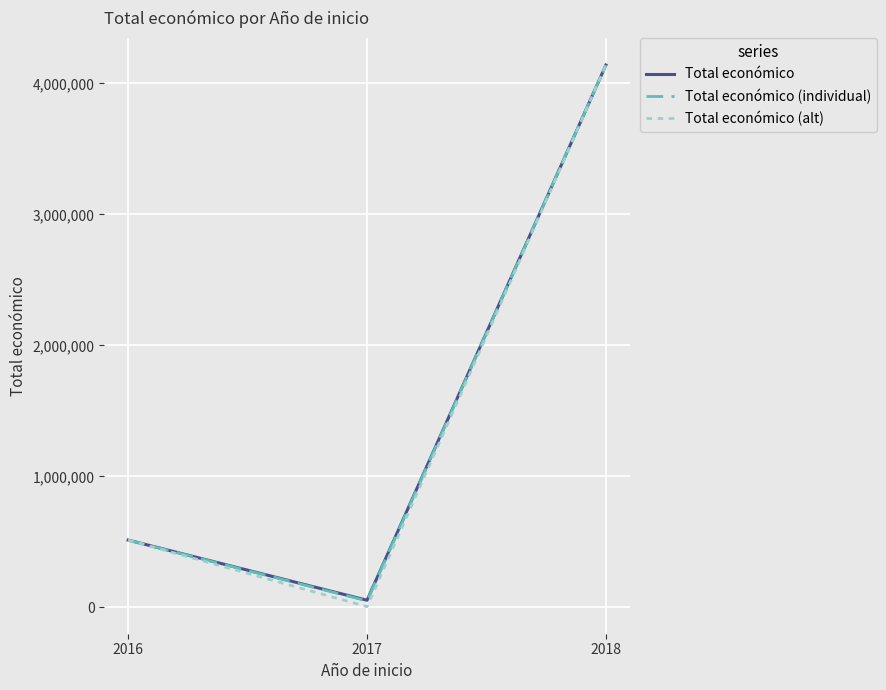

At which category is the sum across all series the highest?

2018